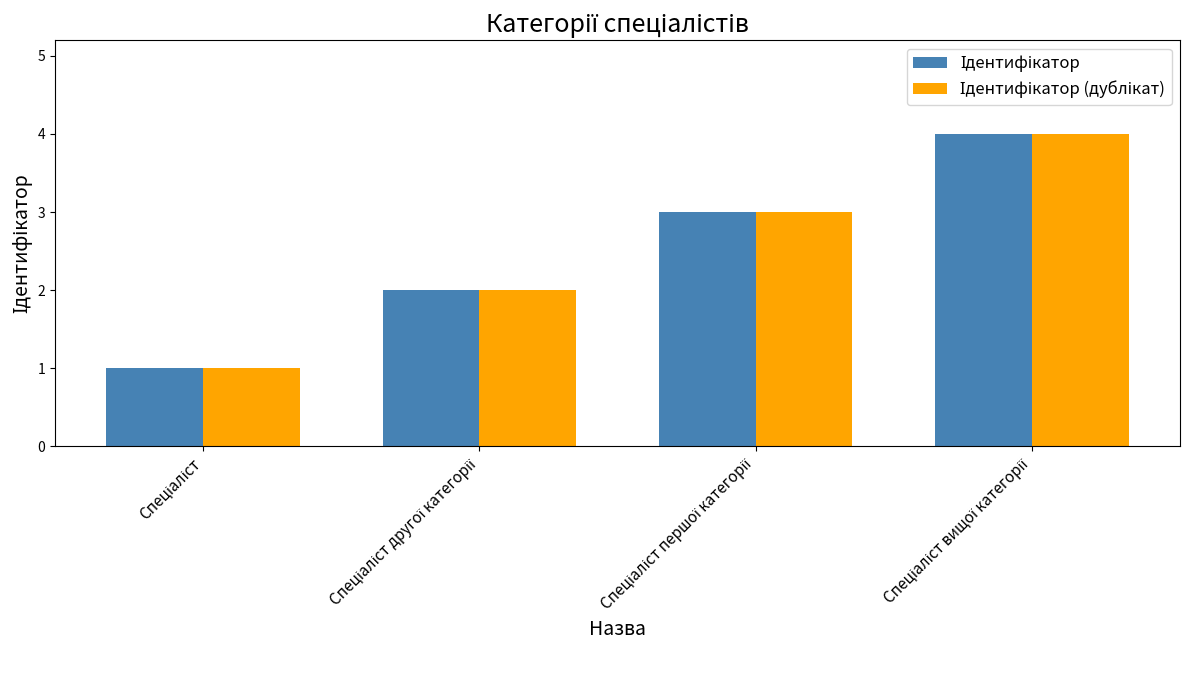

Which series has the widest spread of values?

Ідентифікатор